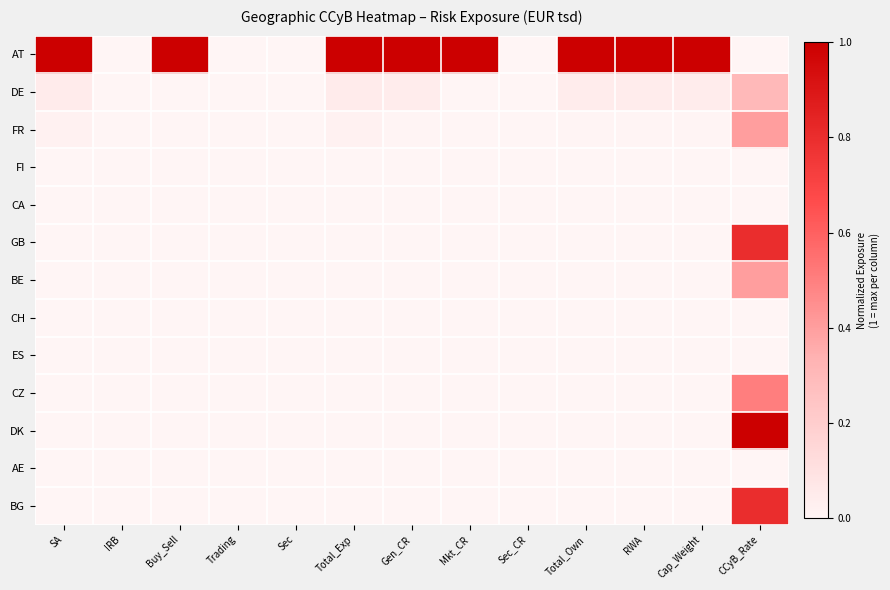

Which series has the widest spread of values?

AT